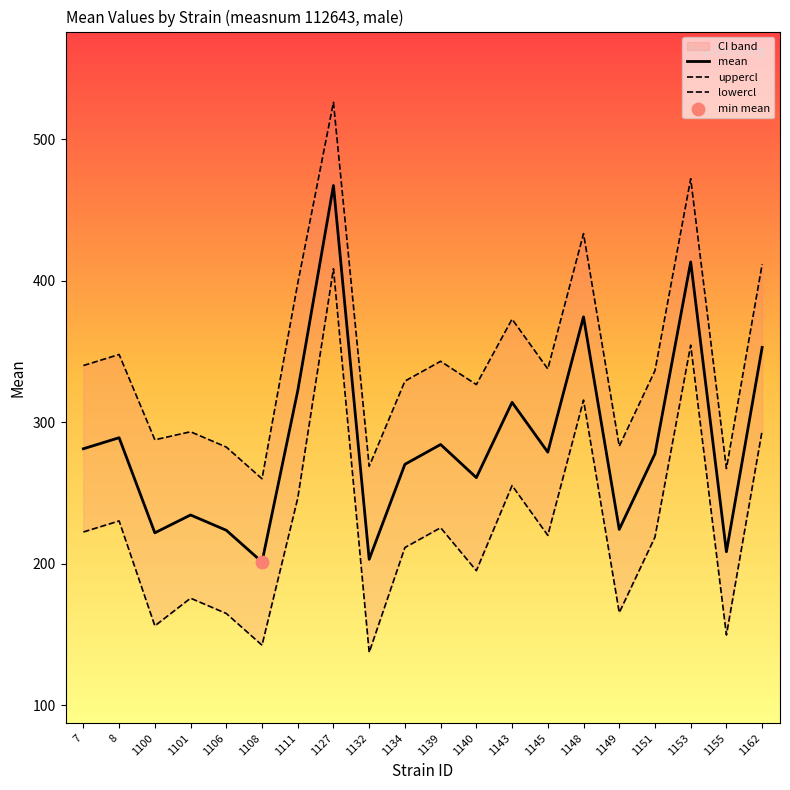

Which series reaches the minimum Y coordinate?

lowercl